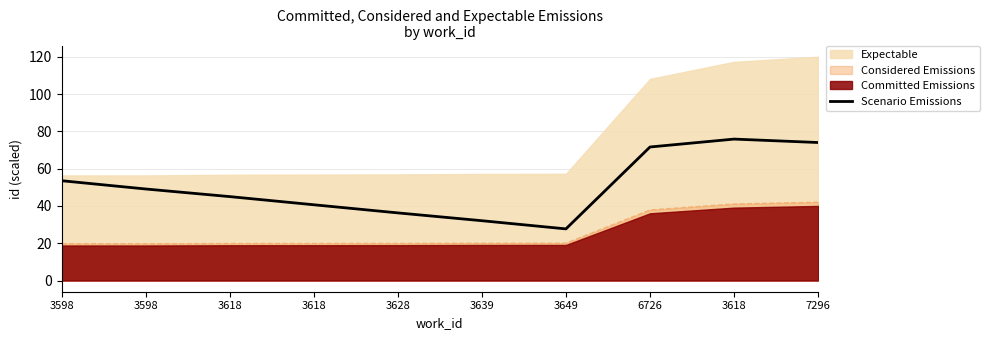

Does the chart display data point markers on the line(s)?

No